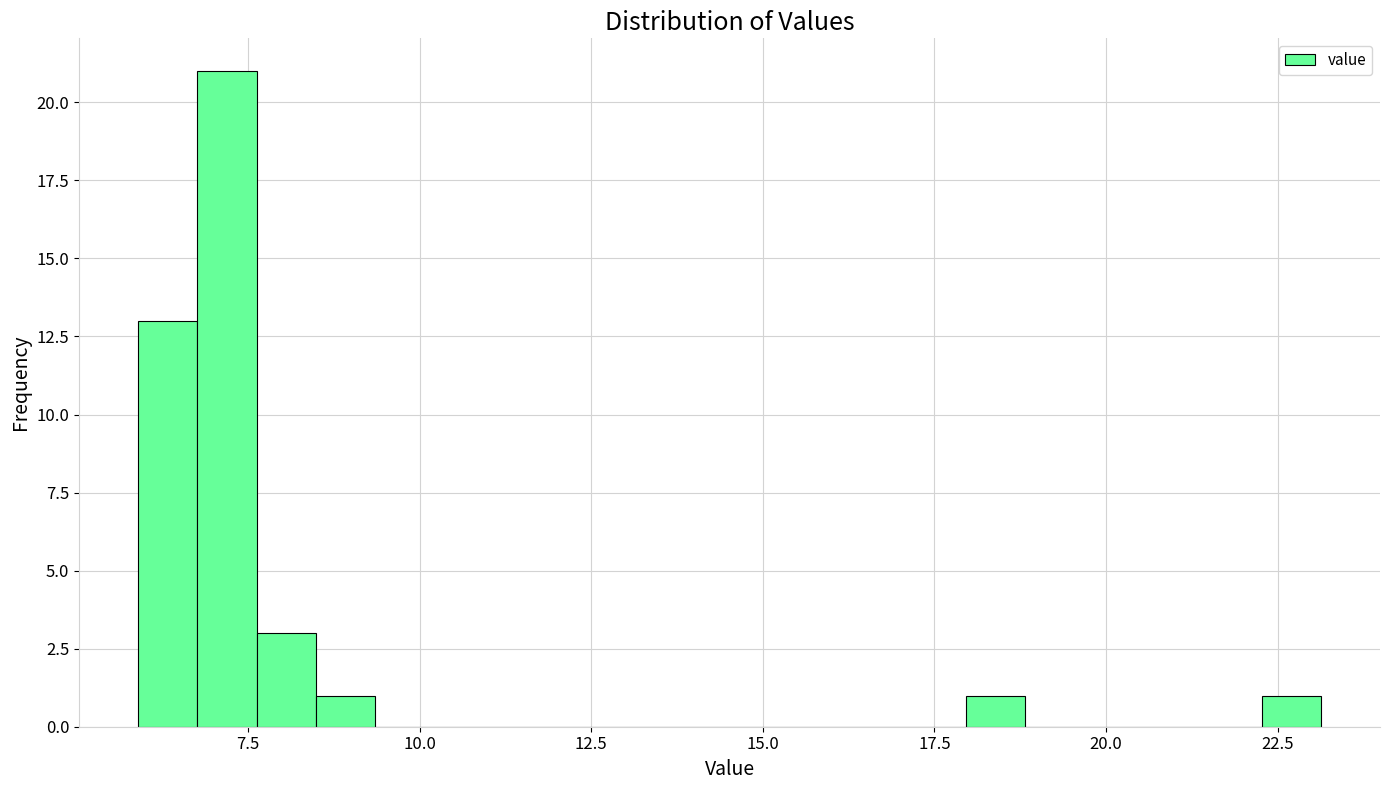

Around what value on the x-axis is the tallest bar? Give the approximate position of its centre, as read against the axis.

7.0